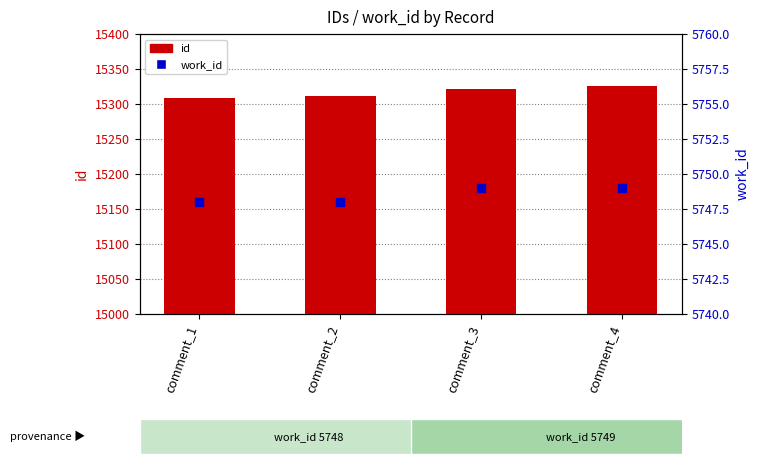

At which category is the sum across all series the highest?

comment_4